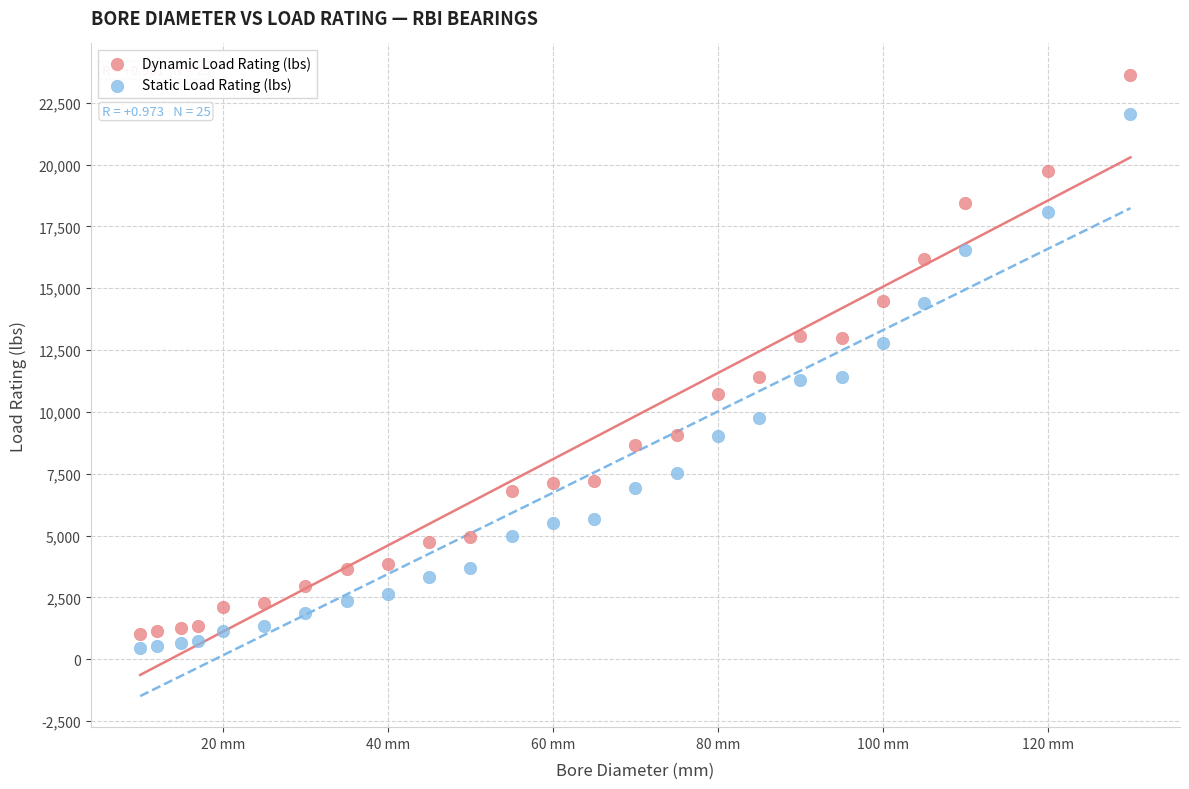

What are all the series names shown in the legend?

Dynamic Load Rating (lbs), Static Load Rating (lbs)